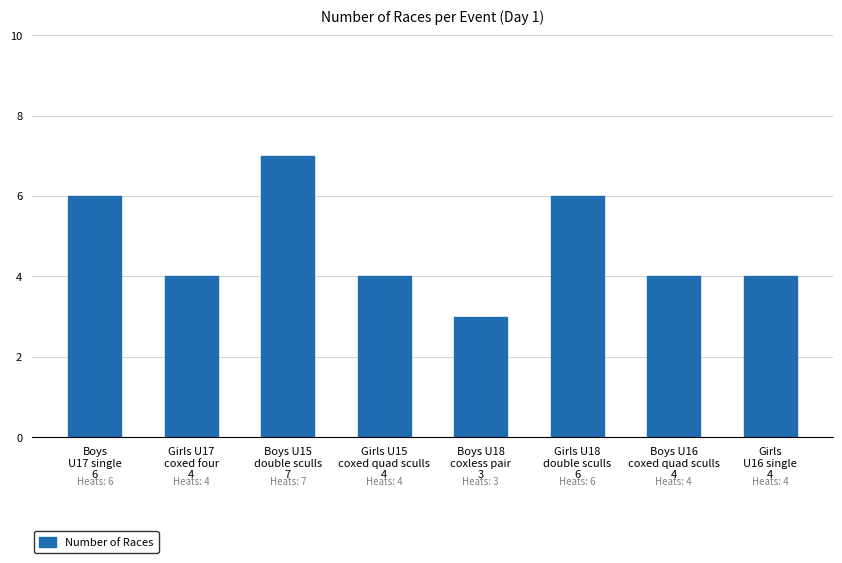

What is the maximum value shown in the chart?

7